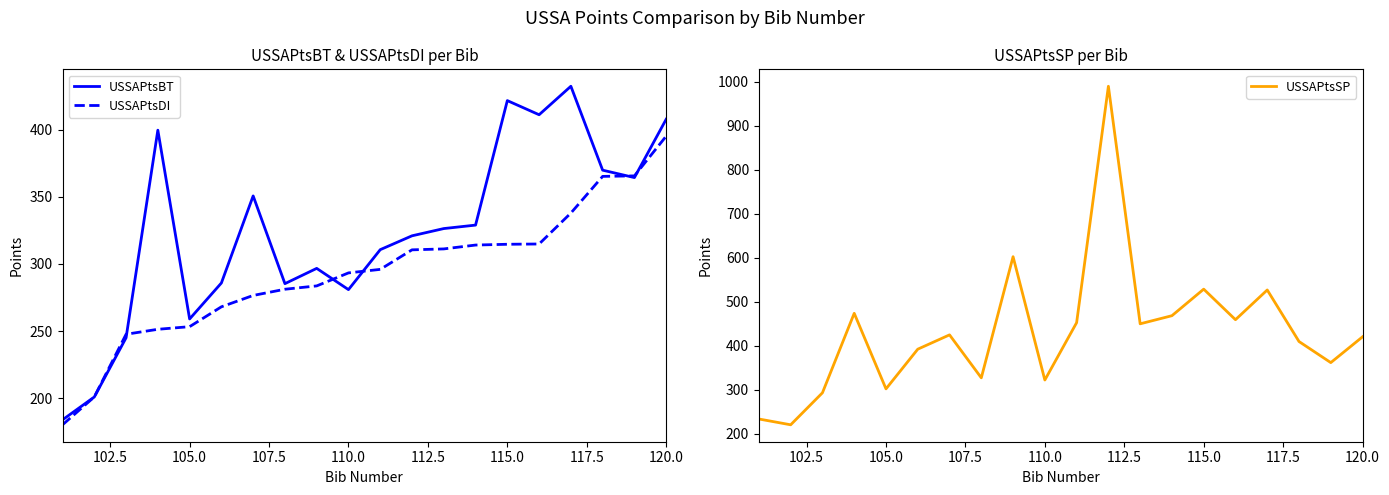

True or false: USSAPtsBT has more than 0 points higher than both neighbors.

True